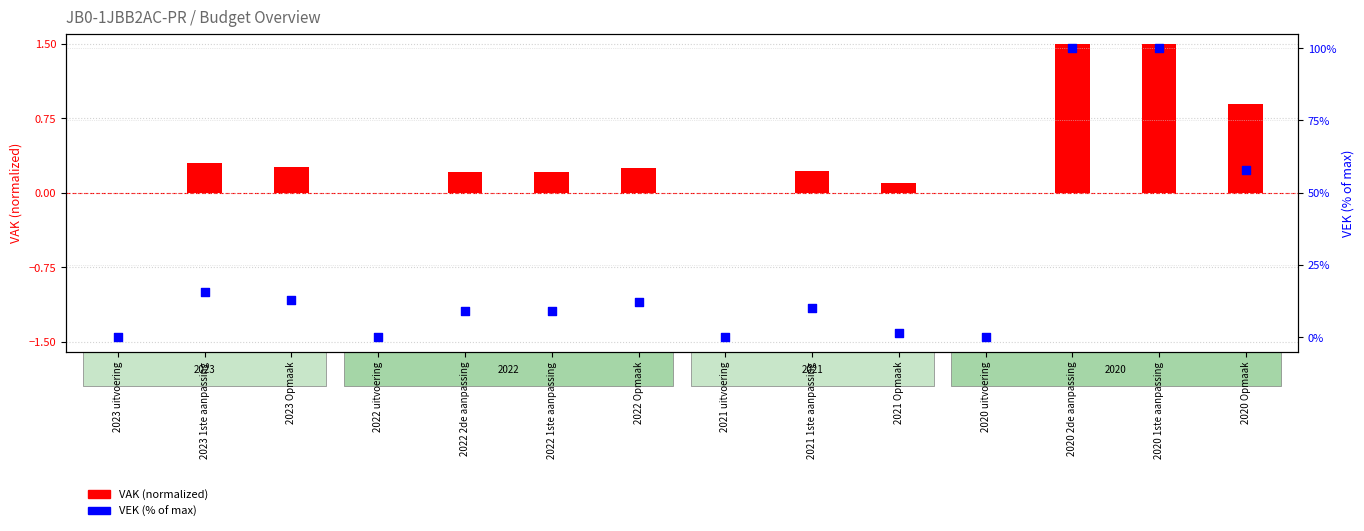

Which series reaches the minimum Y coordinate?

VAK (normalized)